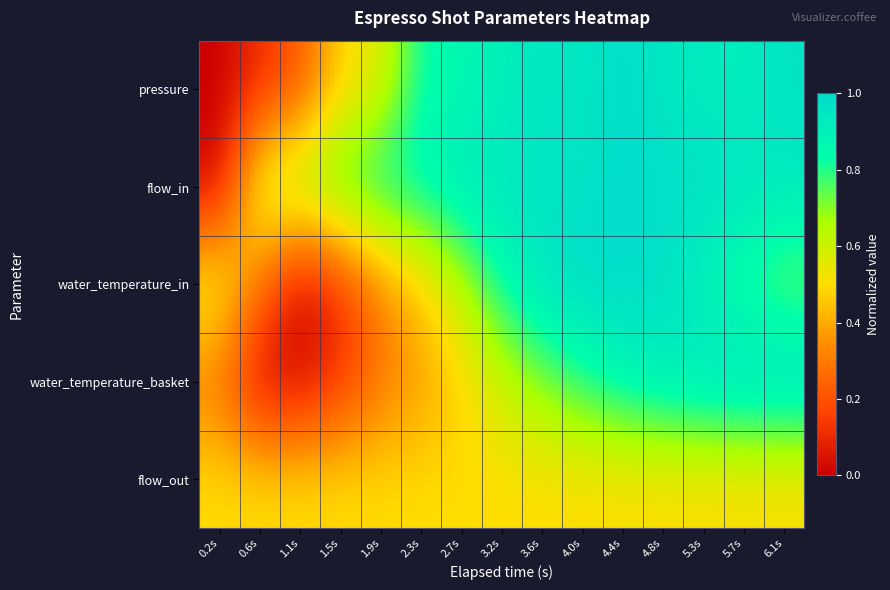

Reading left to right, extract all data points from this chart.

pressure: 0.2s=0.0	0.6s=0.1	1.1s=0.2	1.5s=0.5	1.9s=0.6	2.3s=0.8	2.7s=0.9	3.2s=0.9	3.6s=1.0	4.0s=0.9	4.4s=1.0	4.8s=0.9	5.3s=0.9	5.7s=0.9	6.1s=1.0
flow_in: 0.2s=0.0	0.6s=0.6	1.1s=0.7	1.5s=0.8	1.9s=0.9	2.3s=0.9	2.7s=0.9	3.2s=0.9	3.6s=1.0	4.0s=1.0	4.4s=1.0	4.8s=1.0	5.3s=1.0	5.7s=1.0	6.1s=0.9
water_temperature_in: 0.2s=0.6	0.6s=0.3	1.1s=0.0	1.5s=0.1	1.9s=0.3	2.3s=0.5	2.7s=0.6	3.2s=0.8	3.6s=1.0	4.0s=1.0	4.4s=1.0	4.8s=1.0	5.3s=0.9	5.7s=0.8	6.1s=0.7
water_temperature_basket: 0.2s=0.3	0.6s=0.0	1.1s=0.0	1.5s=0.1	1.9s=0.3	2.3s=0.4	2.7s=0.5	3.2s=0.6	3.6s=0.7	4.0s=0.8	4.4s=0.9	4.8s=0.9	5.3s=1.0	5.7s=1.0	6.1s=1.0
flow_out: 0.2s=0.5	0.6s=0.5	1.1s=0.5	1.5s=0.5	1.9s=0.5	2.3s=0.5	2.7s=0.5	3.2s=0.5	3.6s=0.5	4.0s=0.5	4.4s=0.5	4.8s=0.5	5.3s=0.5	5.7s=0.5	6.1s=0.5